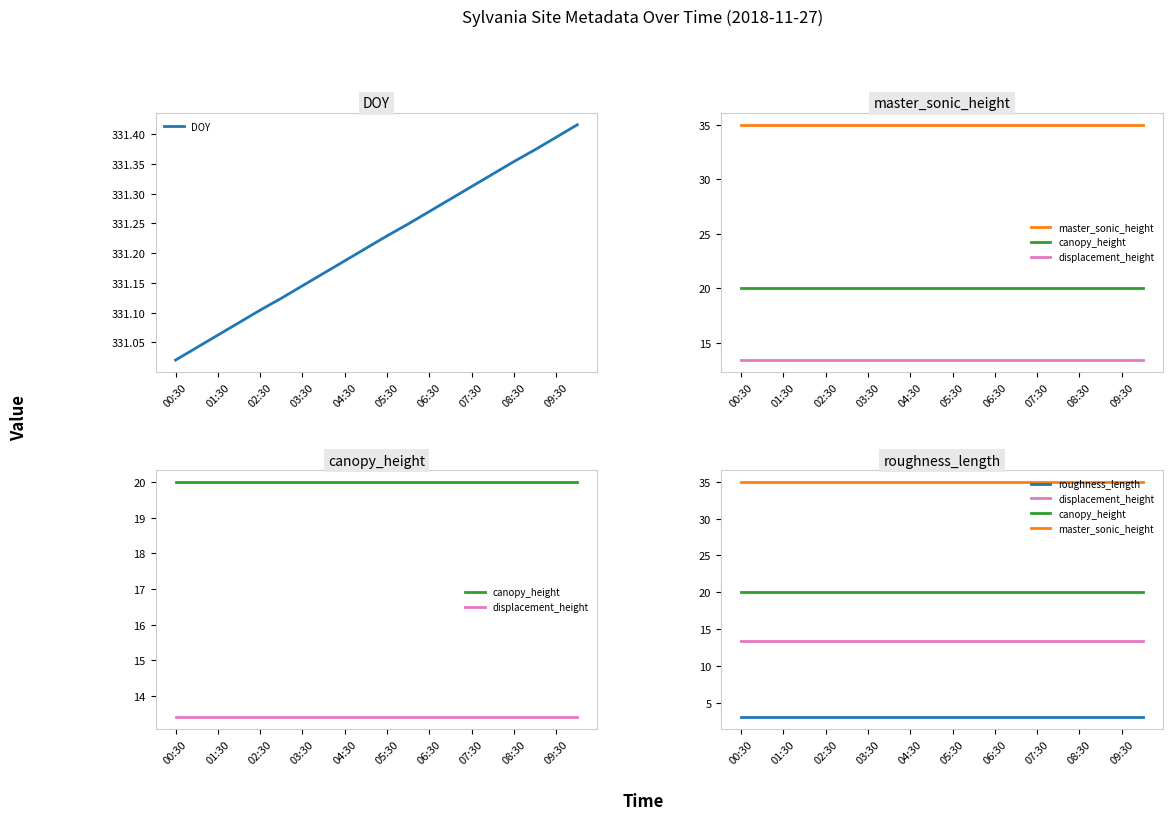

True or false: displacement_height has more than 1 points higher than both neighbors.

False